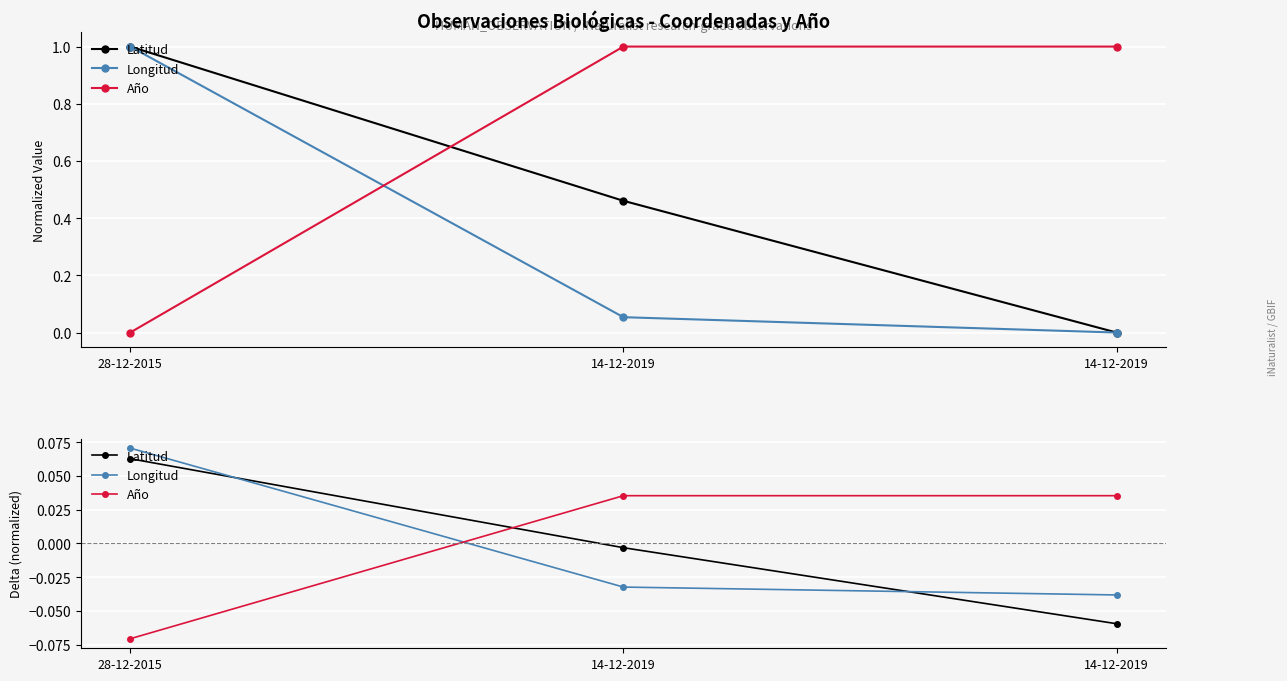

What is the label of the 1st point from the left?

28-12-2015